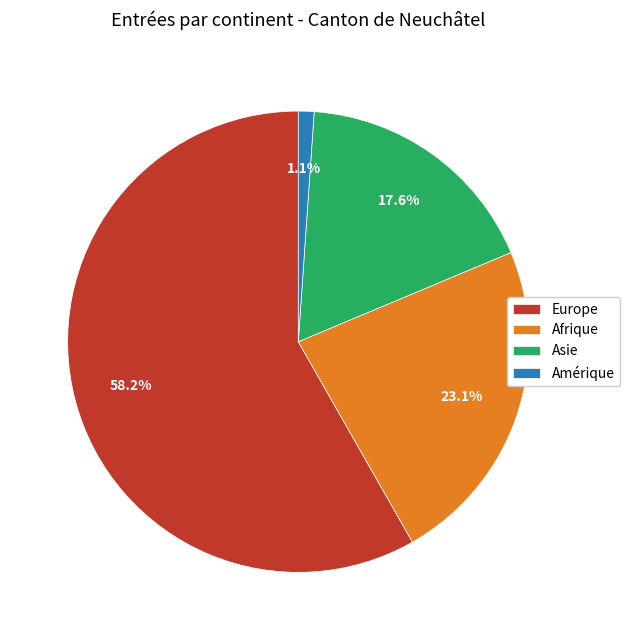

What is the smallest slice in the pie chart?

Amérique